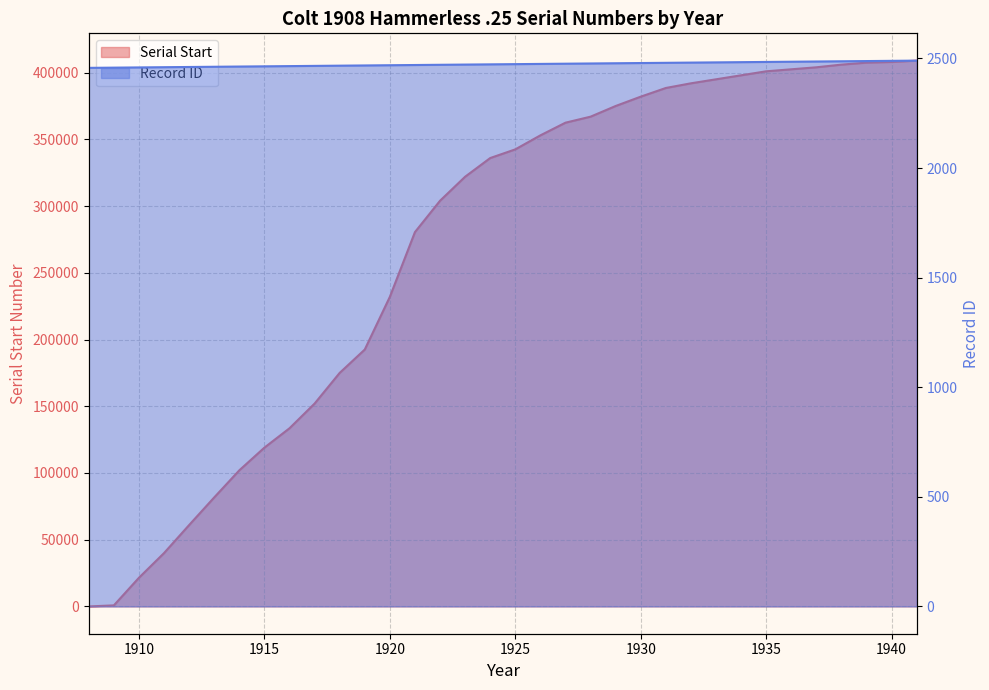

What is the value of the Year point at the 1st from the left?

2457